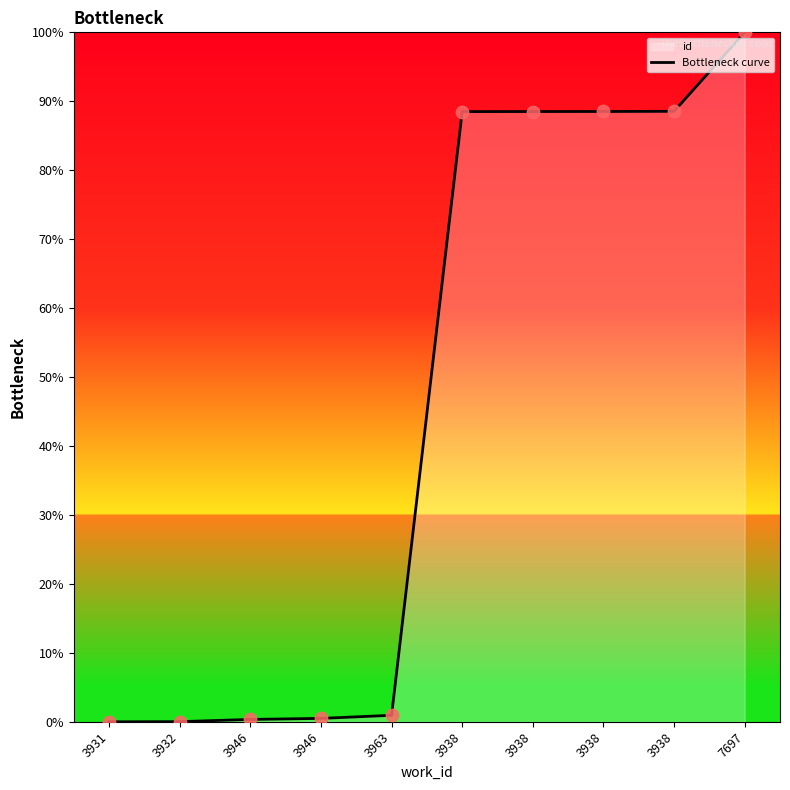

What is the change in value from 3931 to 3963?

+0.9